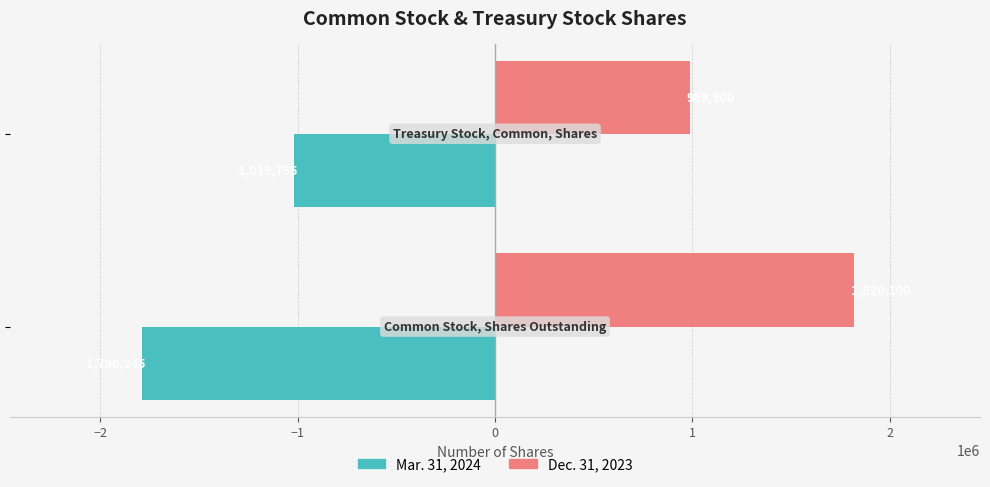

What is the average value of the Dec. 31, 2023 series?

1405000